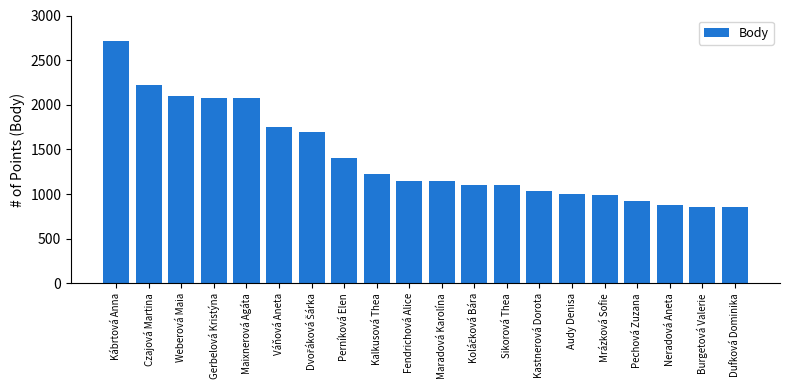

What is the minimum value shown in the chart?

860